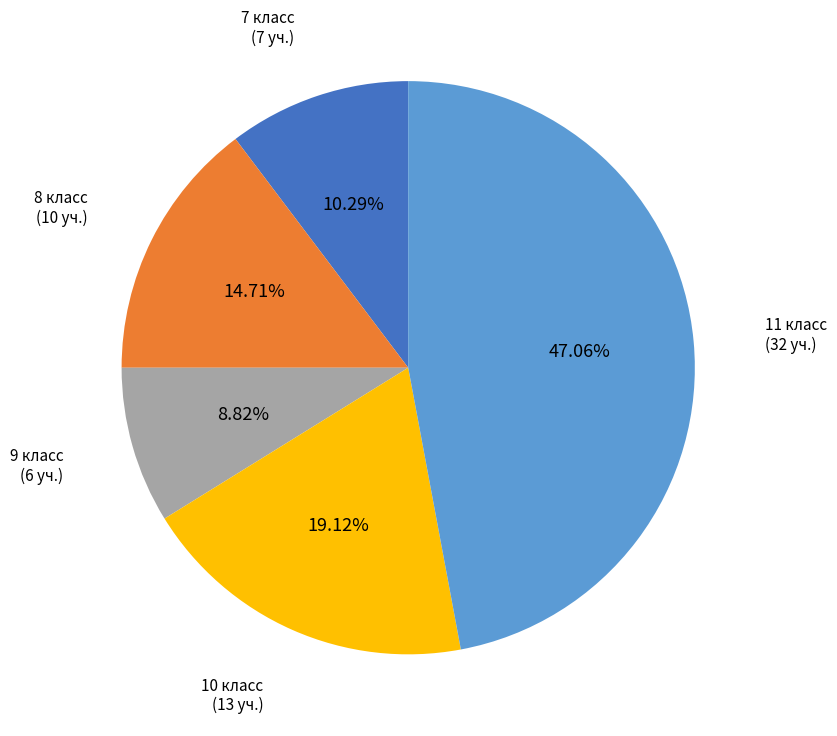

True or false: 8 класс accounts for 6% of the total.

False